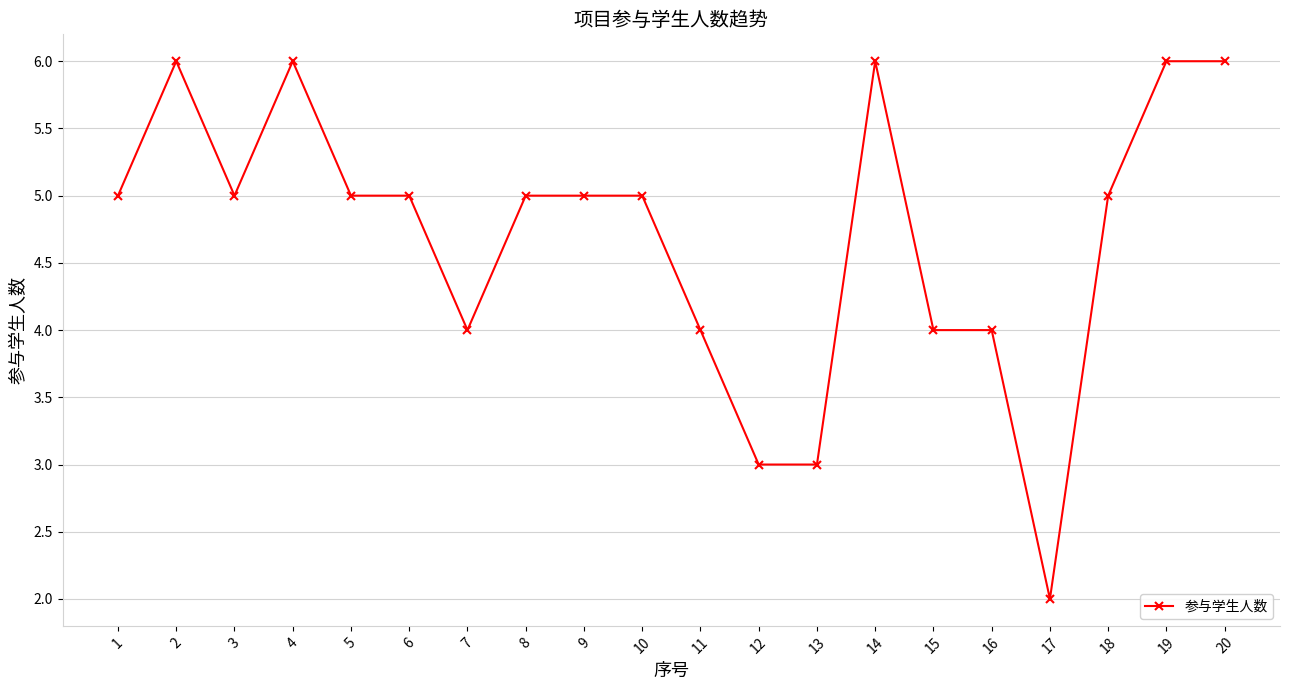

Between 19 and 15, which is larger?

19